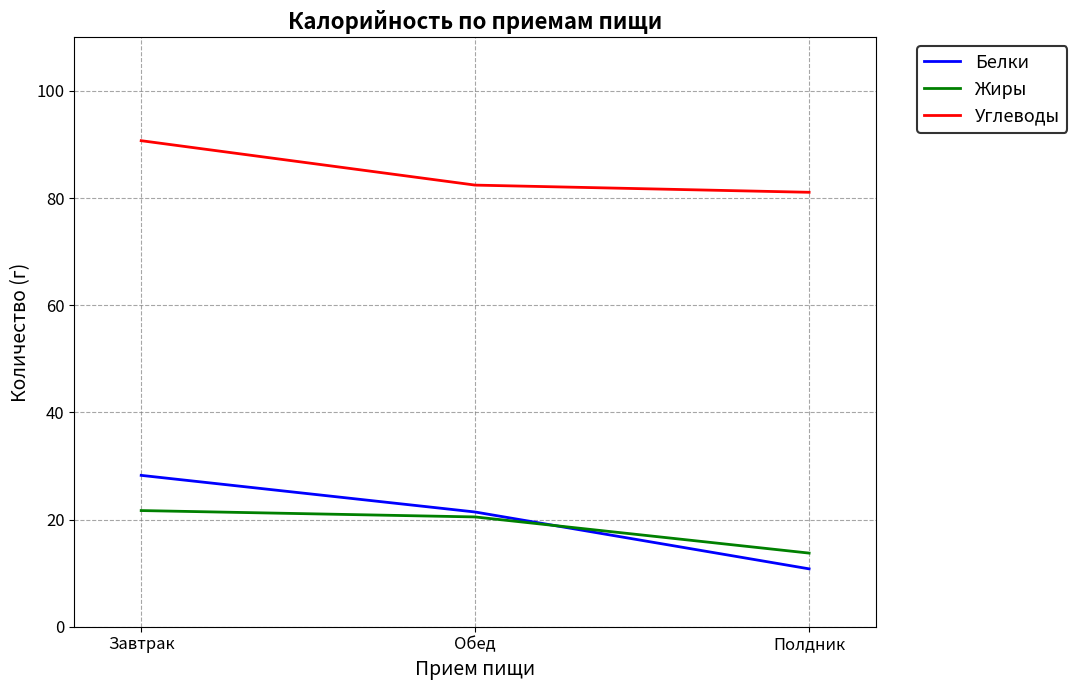

The Жиры series shows 21.7 at Завтрак. True or false?

True